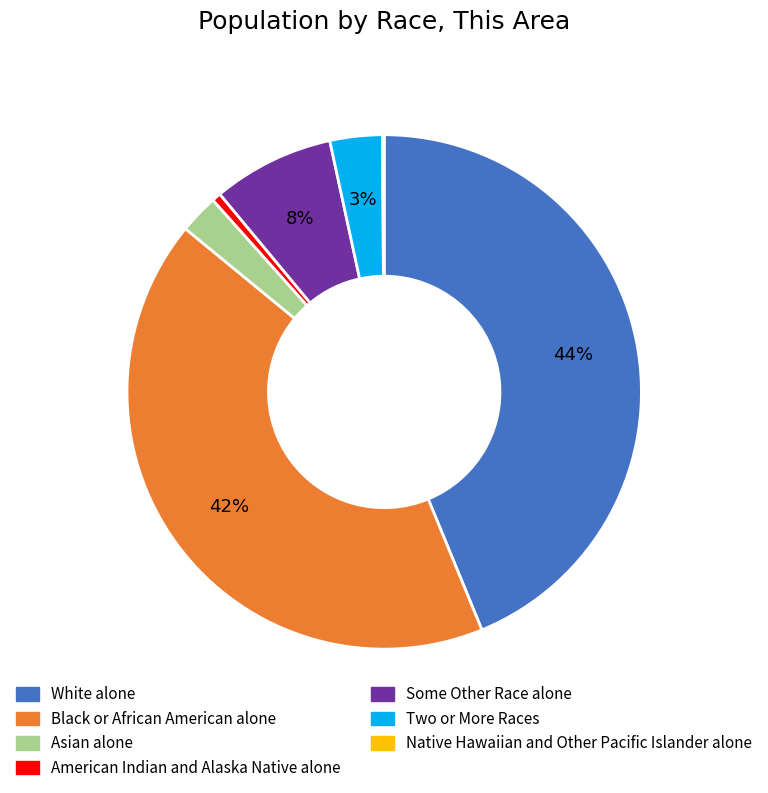

Combined, do Two or More Races and White alone account for over 50%?

No